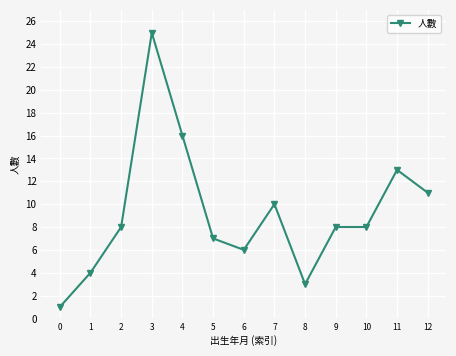

The value at 10 is 2. True or false?

False